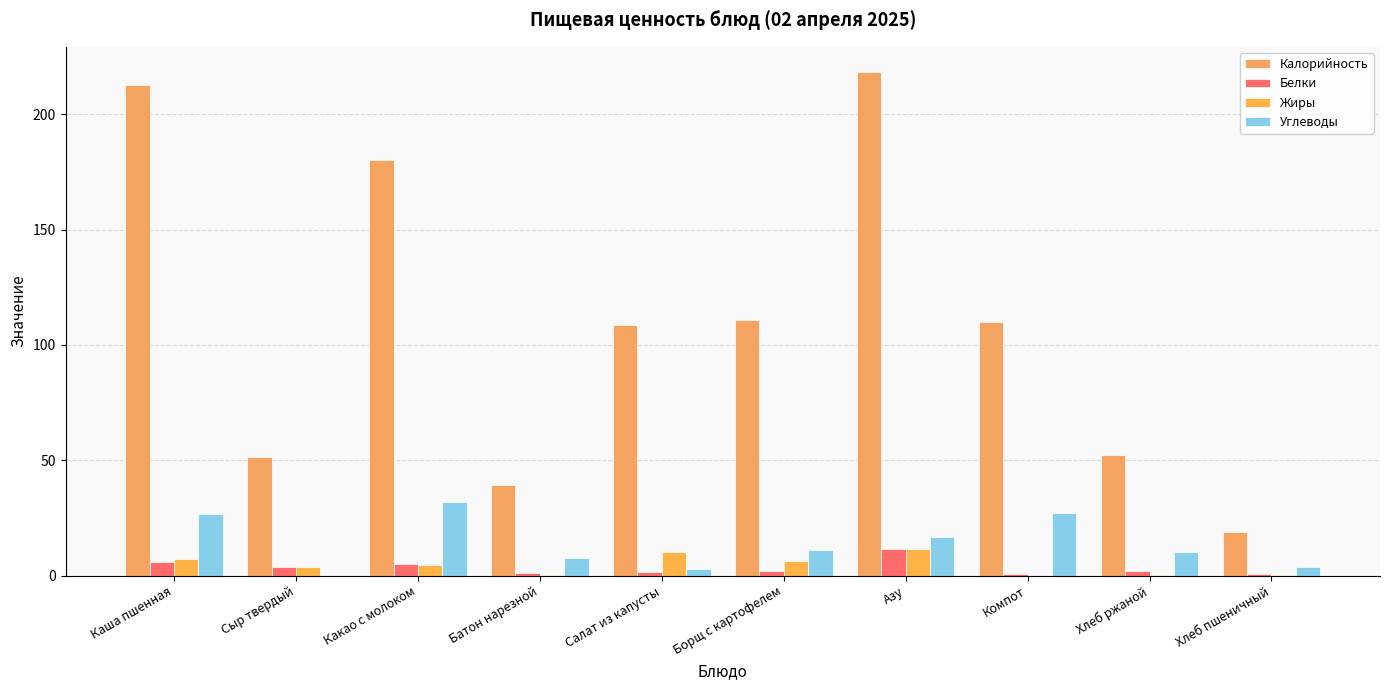

How many groups of bars are there?

10